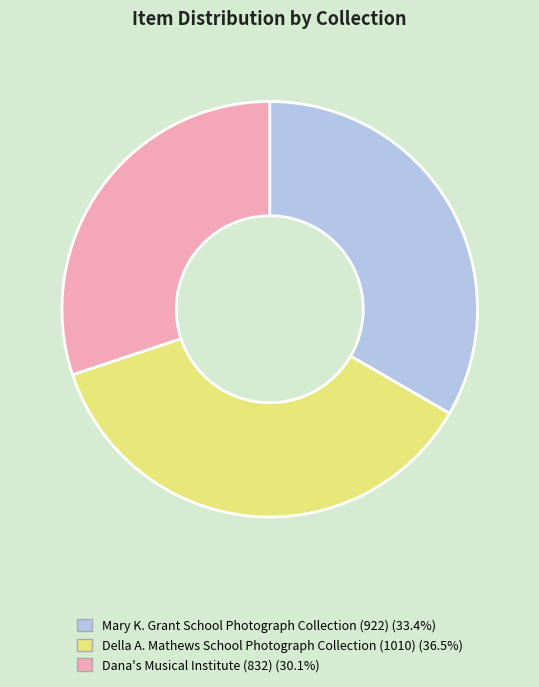

Do Dana's Musical Institute (832) and Della A. Mathews School Photograph Collection (1010) together represent more than half of the pie?

Yes